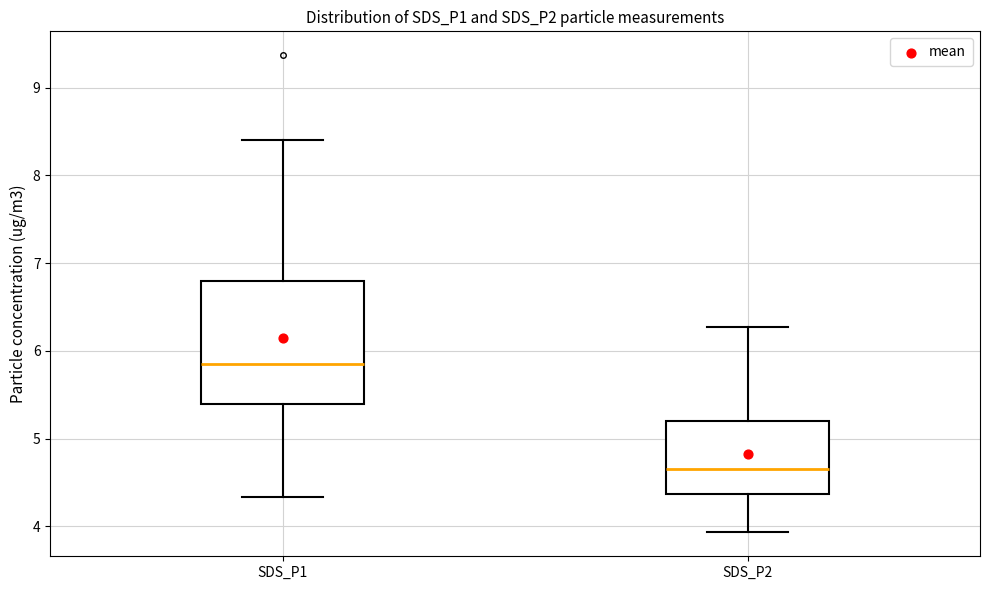

Where does the median line of the box for SDS_P1 sit on the y-axis? The values are not printed on the chart, so give them approximately, as read against the axis.

5.9